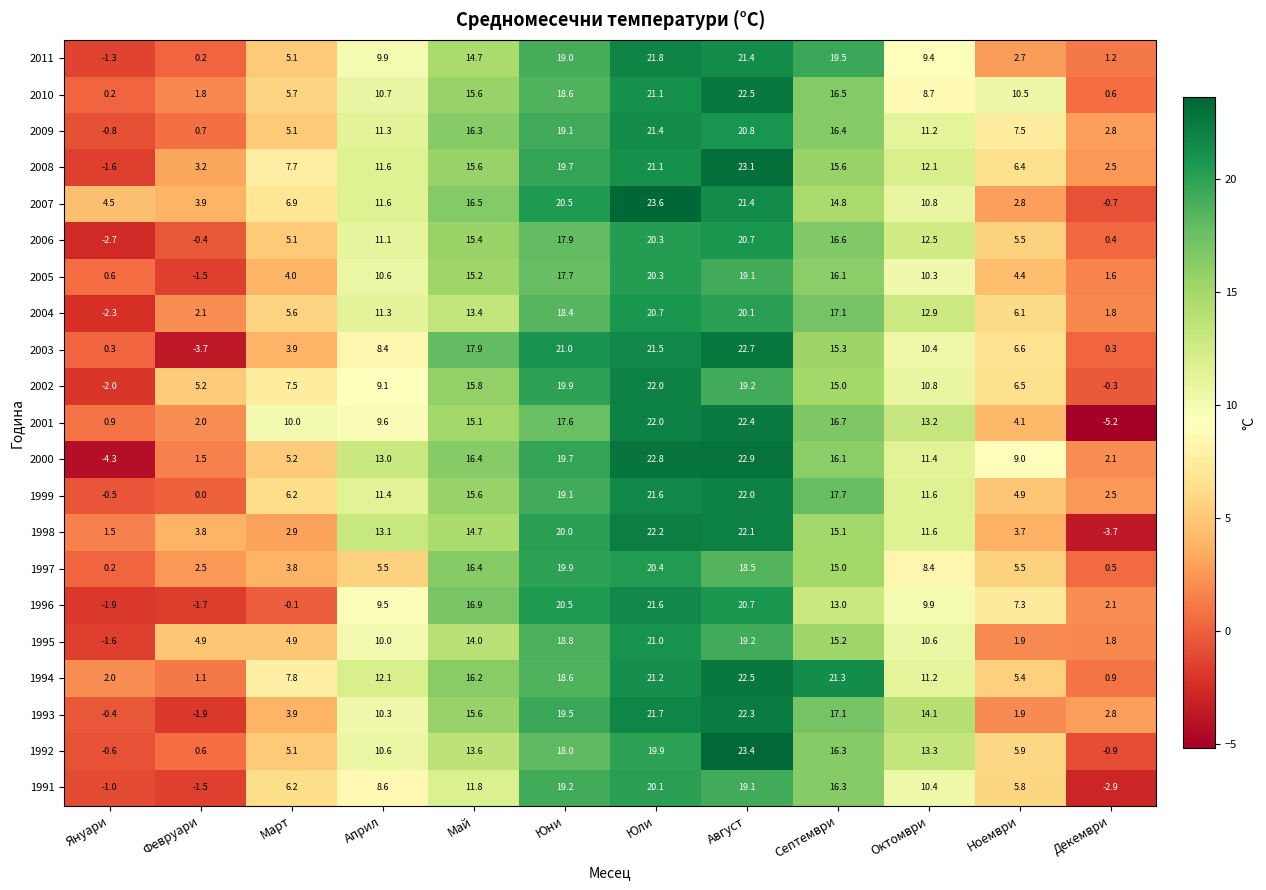

How many categories are shown in the chart?

12